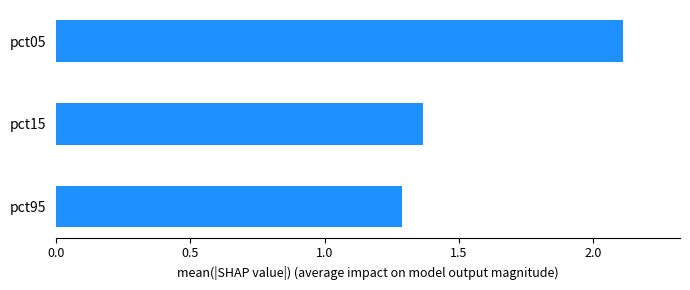

What is the difference between the maximum and minimum values?

0.8